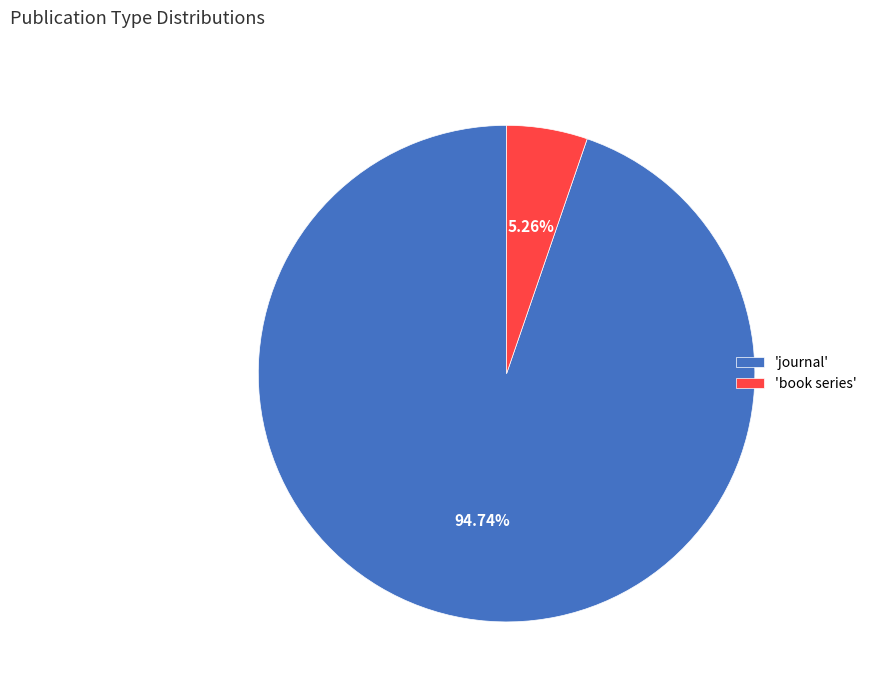

What is the smallest slice in the pie chart?

'book series'